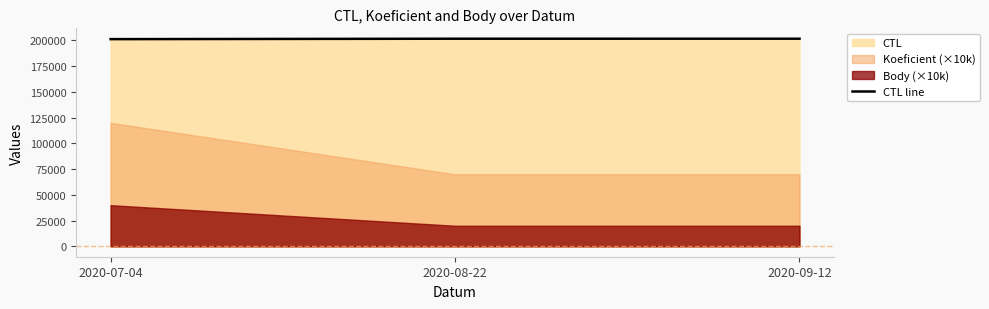

Read the value at 2020-07-04.

201317